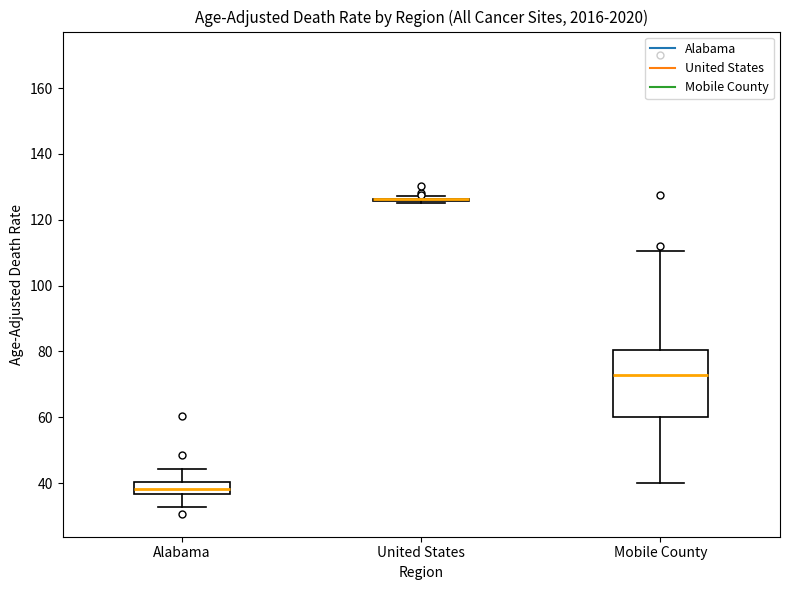

Comparing the boxes themselves (not the whiskers), which one is the tallest?

Mobile County